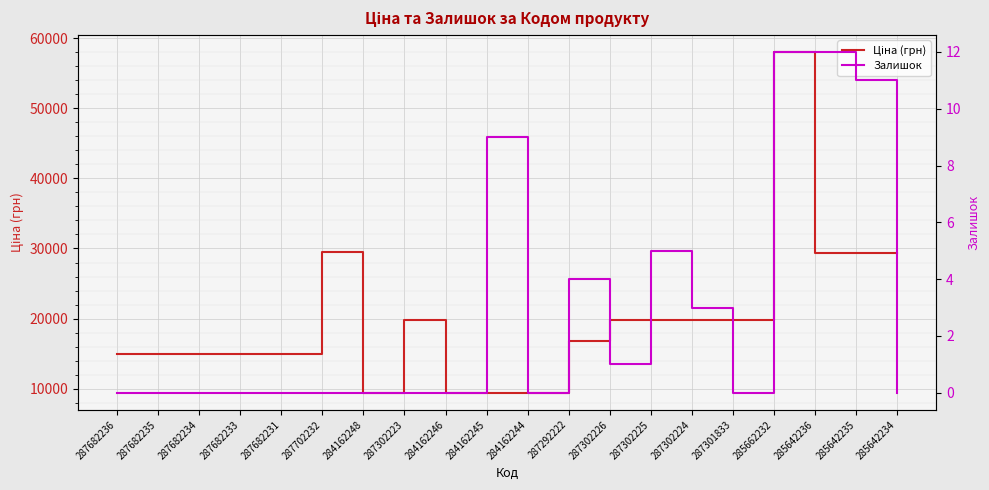

Reading right to left, transcribe all the data shown in this chart.

Ціна (грн): 29294.9	29294.9	29294.9	58037.0	19831.1	19831.1	19831.1	19831.1	16863.2	9416.9	9416.9	9416.9	19831.1	9416.9	29548.9	15019.2	15019.2	15019.2	15019.2	15019.2
Залишок: 0.0	11.0	12.0	12.0	0.0	3.0	5.0	1.0	4.0	0.0	9.0	0.0	0.0	0.0	0.0	0.0	0.0	0.0	0.0	0.0